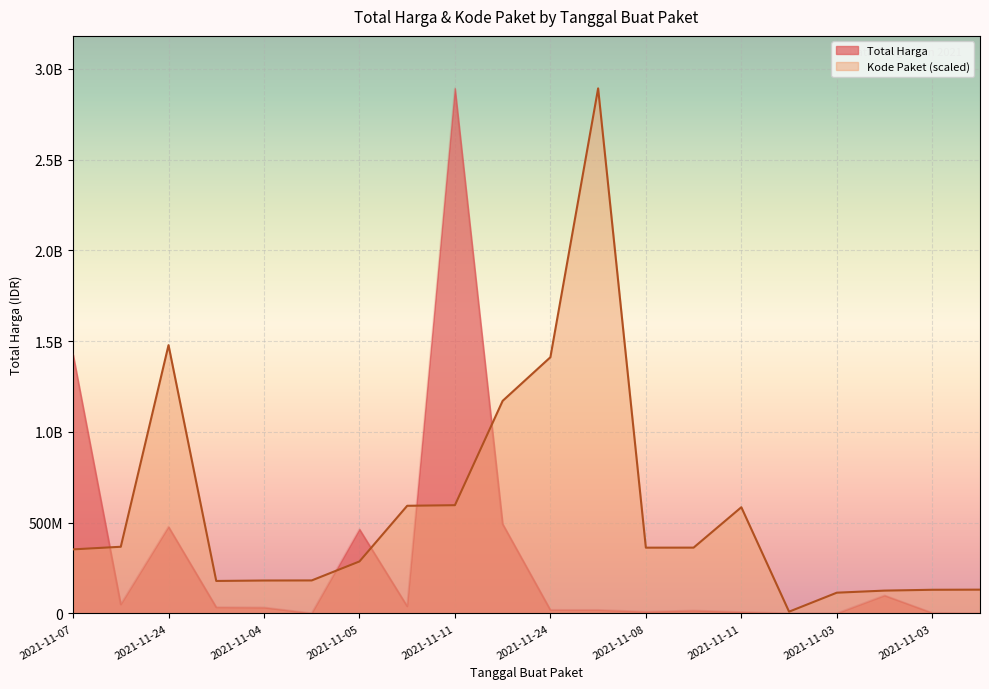

True or false: Kode Paket and Total Harga cross at least once.

True